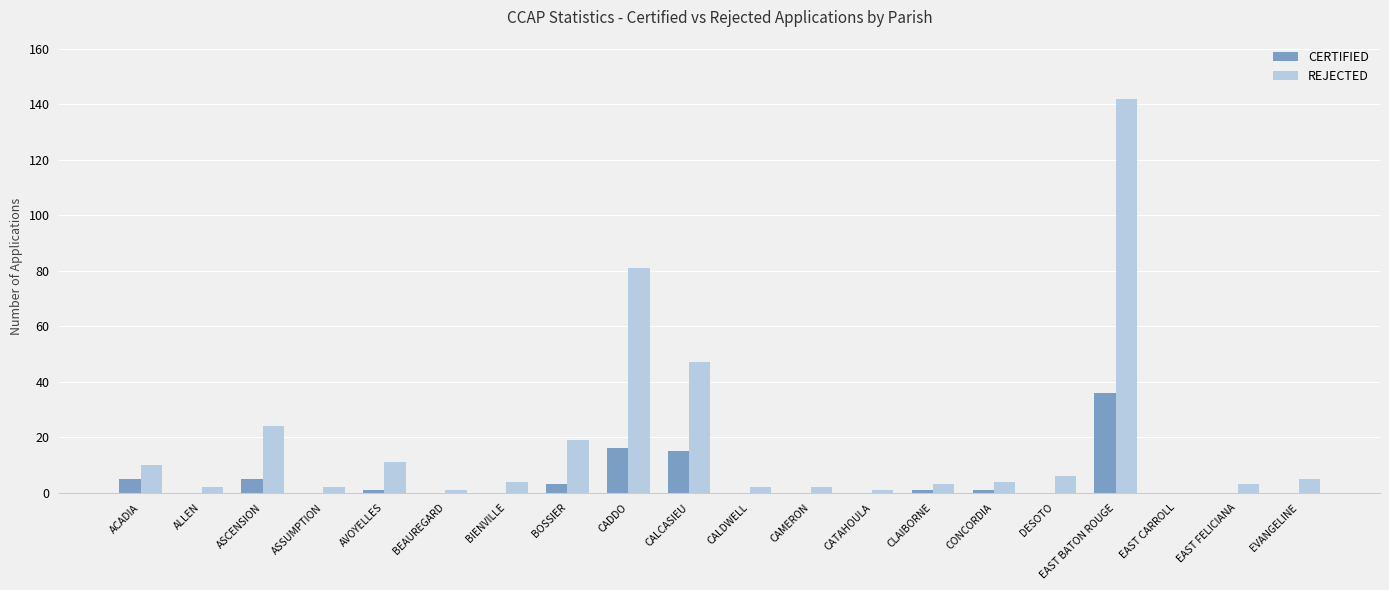

What is the sum of all CERTIFIED values?

83